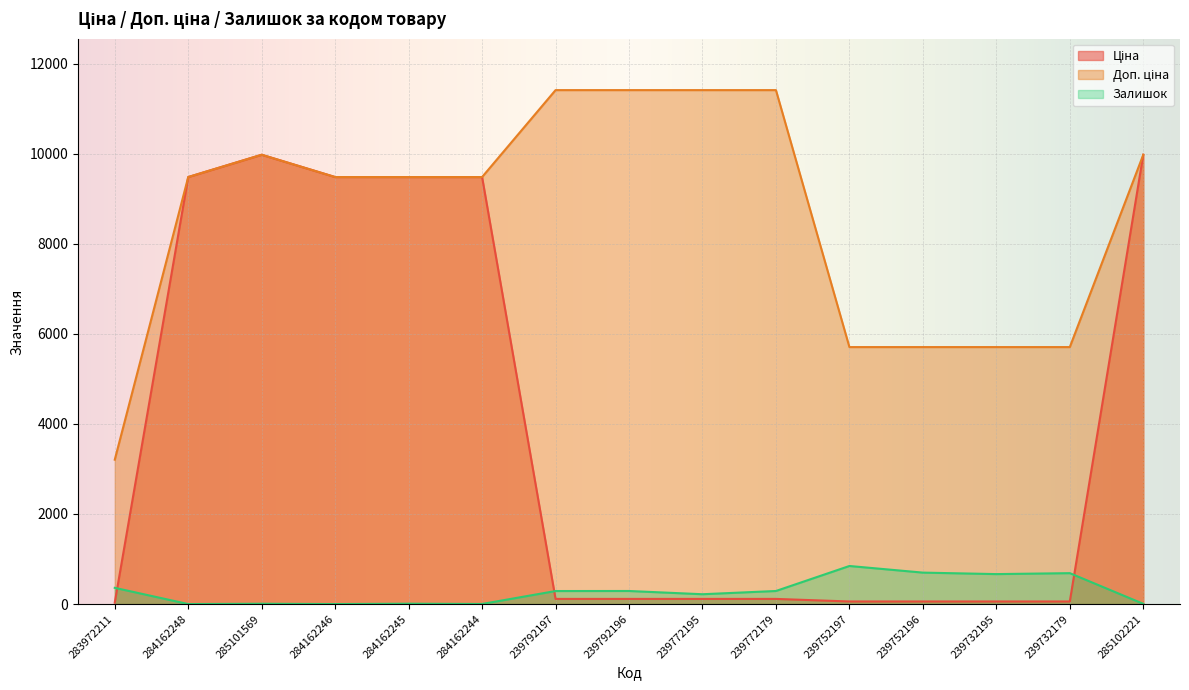

What is the label of the 3rd point from the left?

285101569